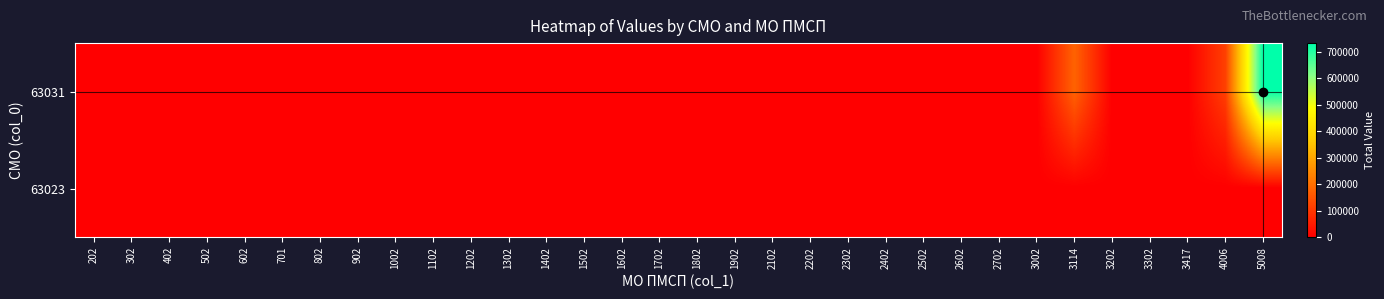

Reading left to right, list all the values displayed in this chart.

63031: 202=0.0	302=0.0	402=0.0	502=0.0	602=0.0	701=0.0	802=0.0	902=0.0	1002=0.0	1102=0.0	1202=0.0	1302=0.0	1402=0.0	1502=0.0	1602=0.0	1702=0.0	1802=0.0	1902=0.0	2102=0.0	2202=0.0	2302=0.0	2402=0.0	2502=0.0	2602=0.0	2702=0.0	3002=0.0	3114=178280.5	3202=0.0	3302=0.0	3417=0.0	4006=114629.5	5008=733765.0
63023: 202=0.0	302=0.0	402=0.0	502=0.0	602=0.0	701=0.0	802=0.0	902=0.0	1002=0.0	1102=0.0	1202=0.0	1302=0.0	1402=0.0	1502=0.0	1602=0.0	1702=0.0	1802=0.0	1902=0.0	2102=0.0	2202=0.0	2302=0.0	2402=0.0	2502=0.0	2602=0.0	2702=0.0	3002=0.0	3114=0.0	3202=0.0	3302=0.0	3417=0.0	4006=0.0	5008=0.0